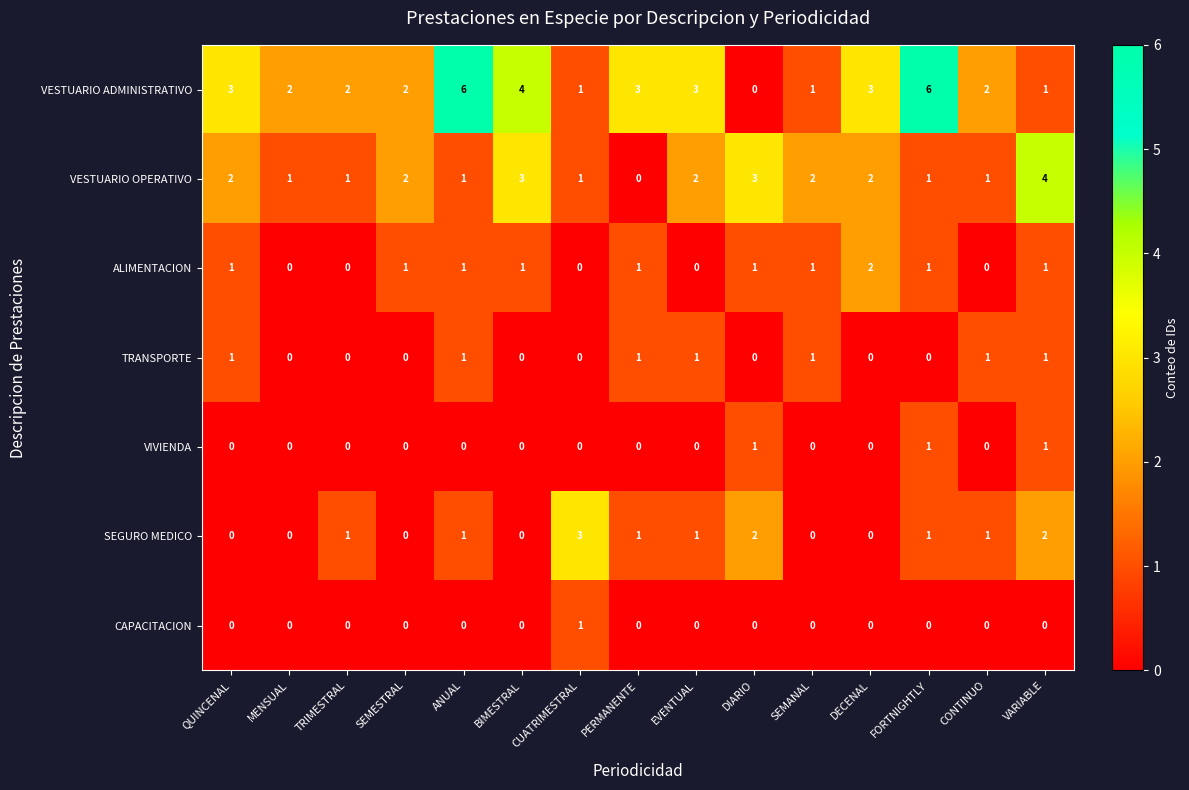

What is the spread (max minus min) of values at CONTINUO?

2